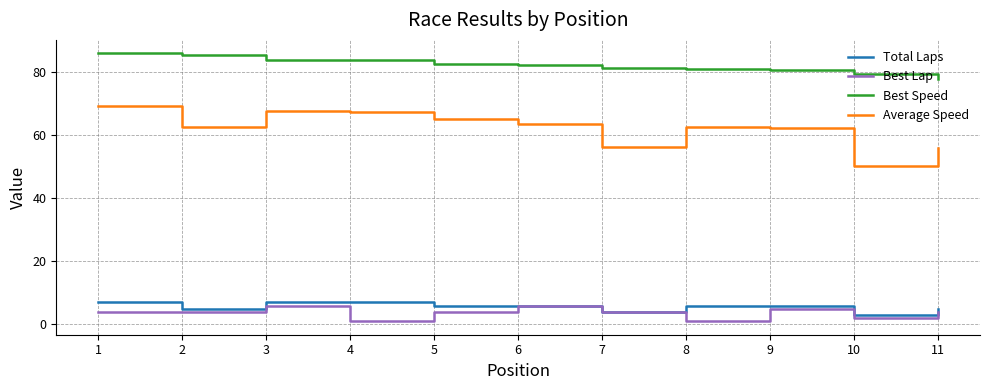

At how many categories does at least one series exceed 19?

11